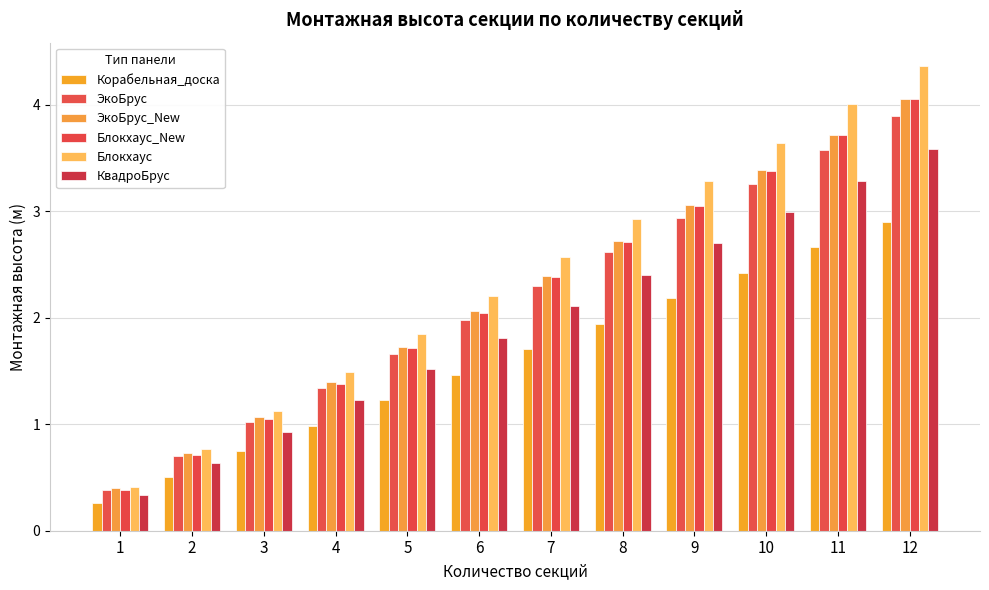

Which category has the lowest value in the Корабельная_доска series?

1